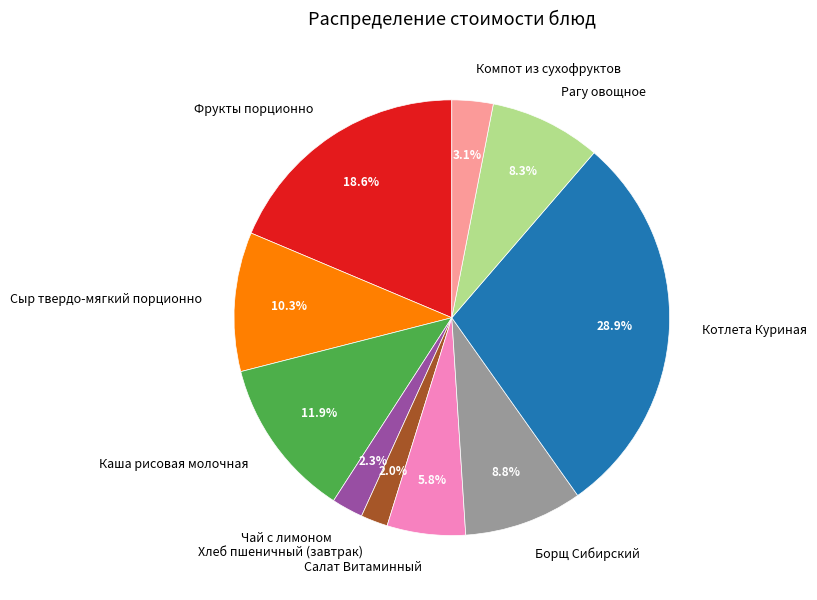

Between Борщ Сибирский and Рагу овощное, which is larger?

Борщ Сибирский